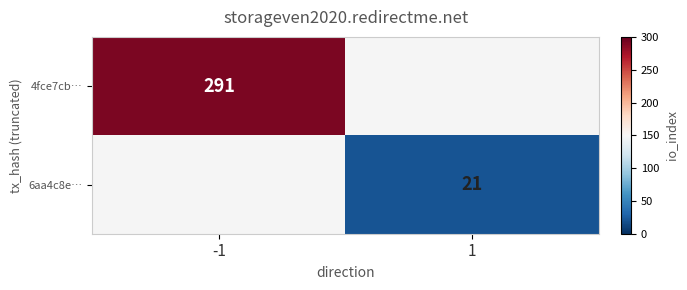

At how many categories does at least one series exceed 281?

1